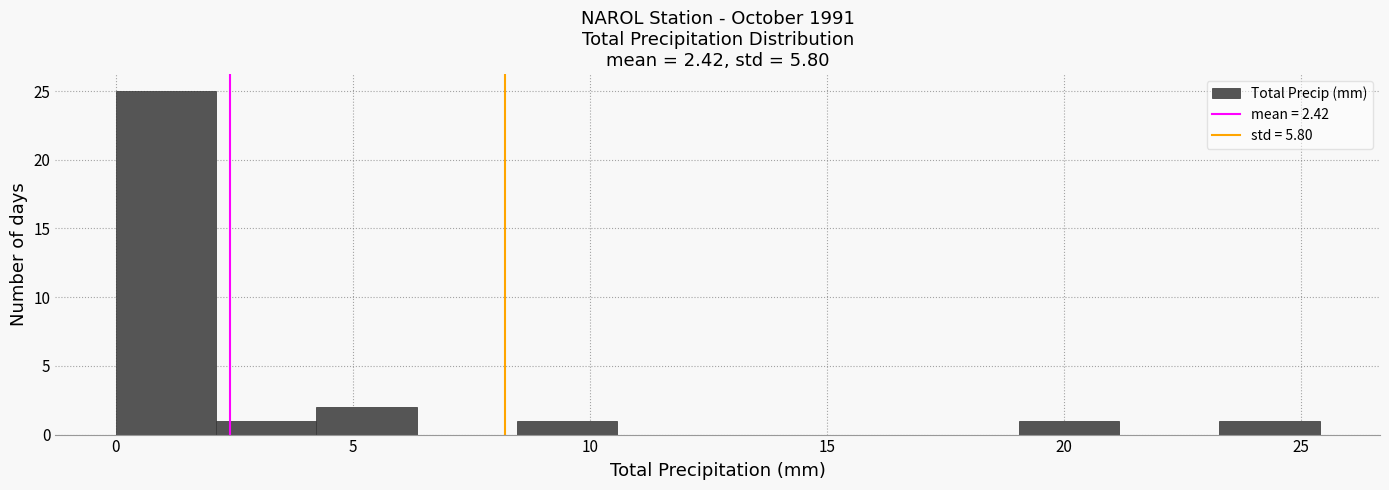

Which range on the x-axis has the tallest bar?

0.0 to 2.0